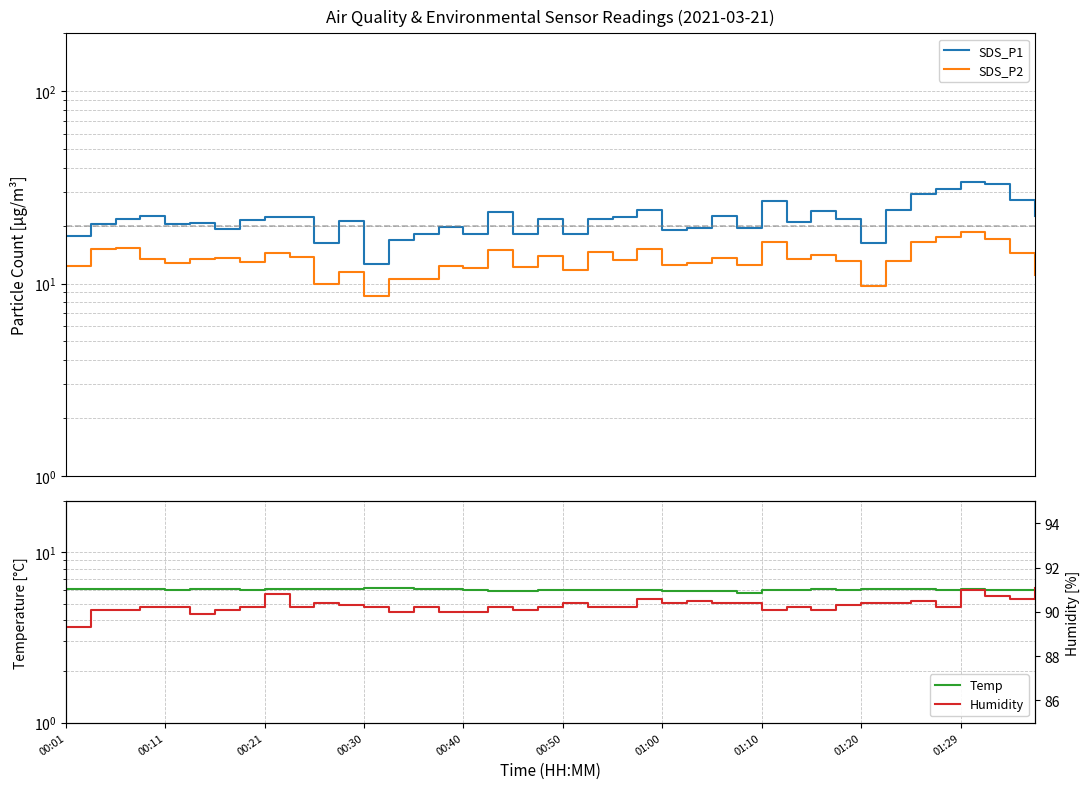

What is the difference between the maximum and minimum values in the Temp series?

0.4